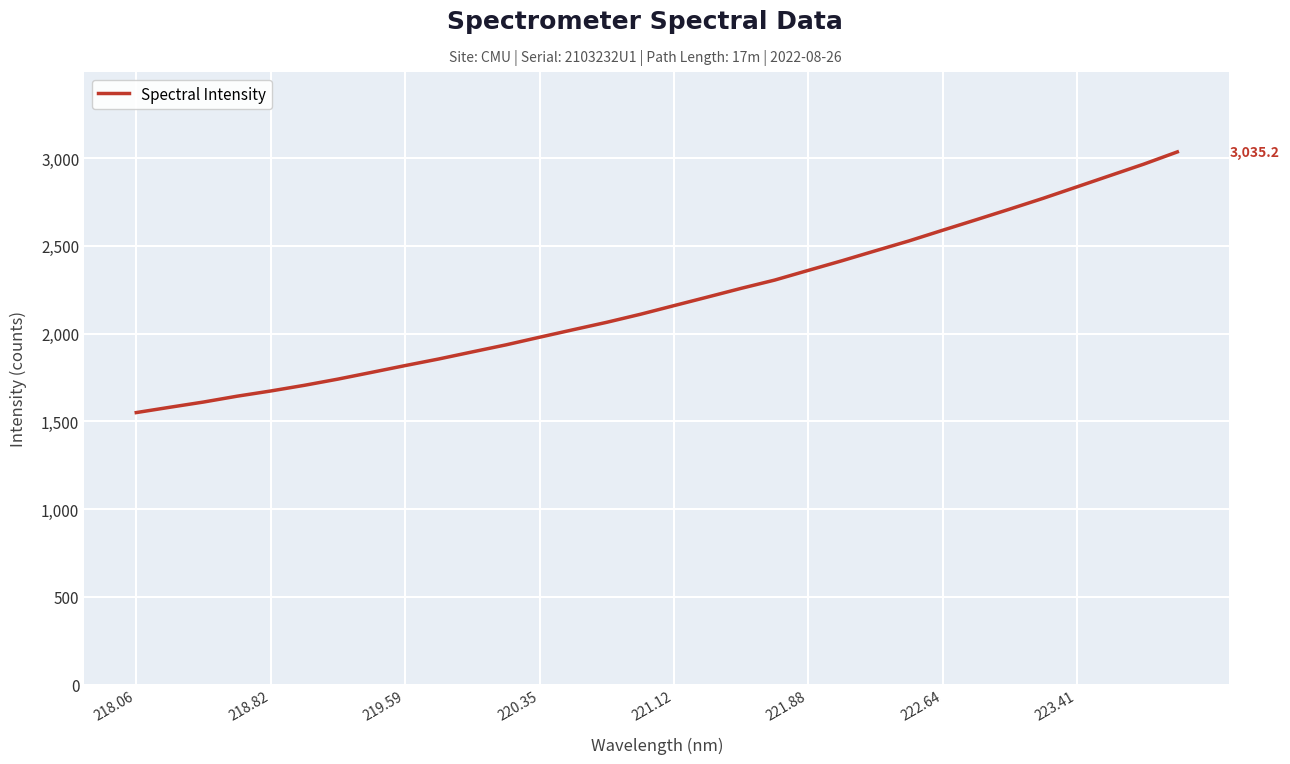

What is the smallest value displayed?

1549.9